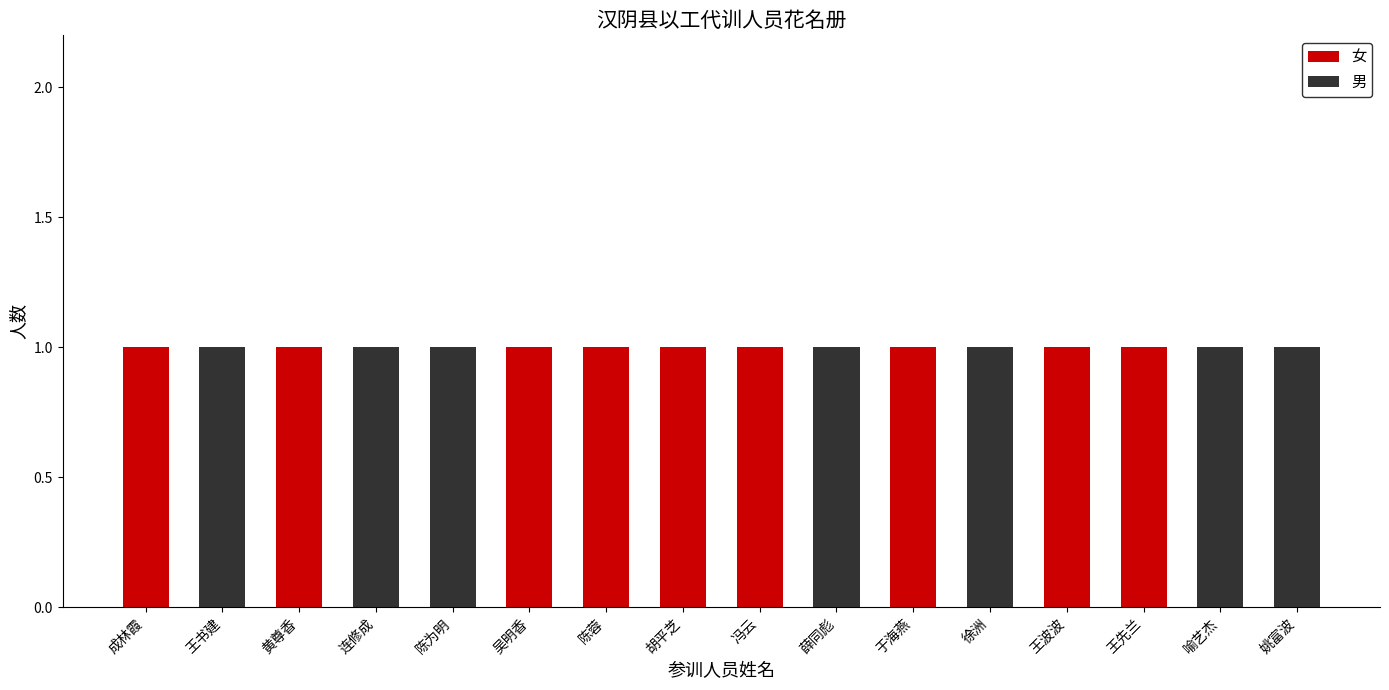

What is the average value of the 女 series?

1